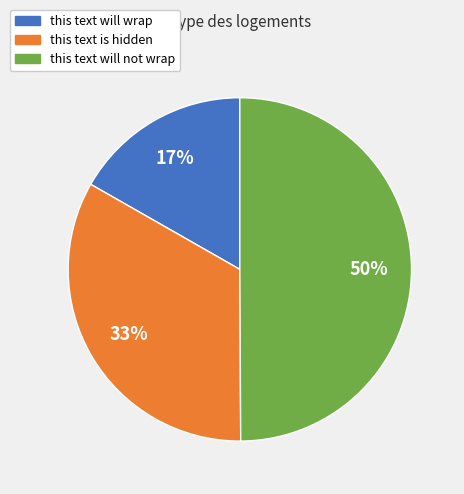

True or false: this text will wrap accounts for 17% of the total.

True